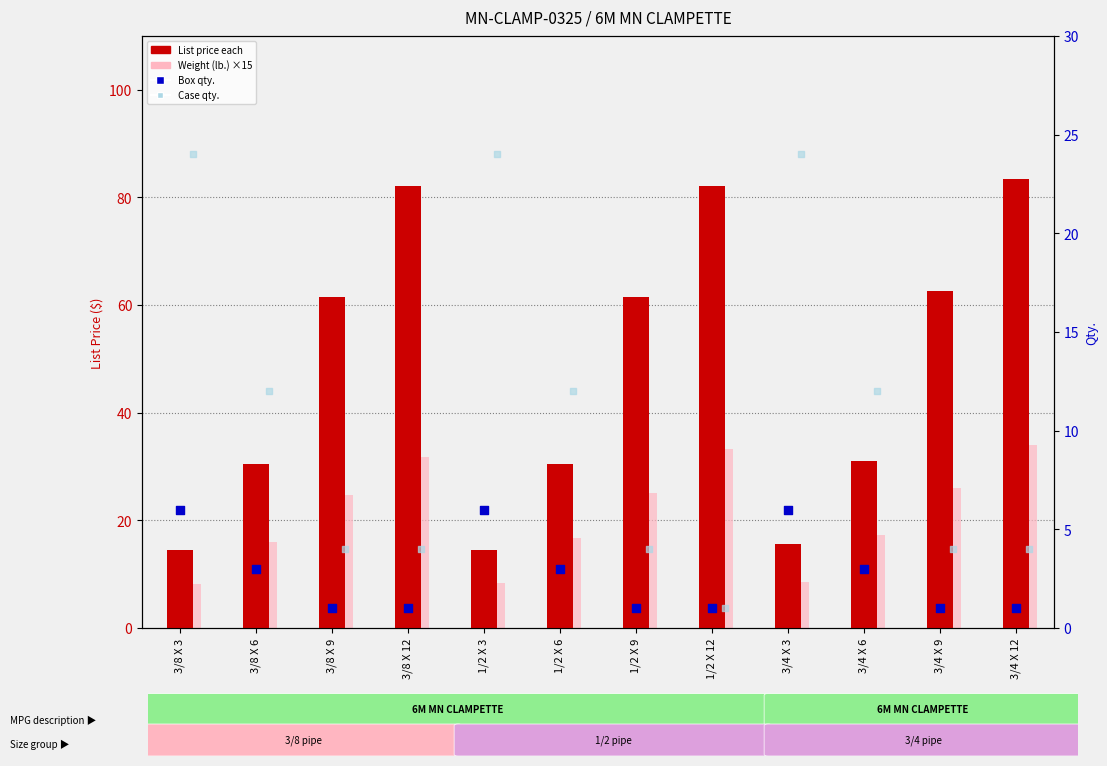

Is the value of List price each at 1/2 X 3 greater than the value of Box qty. at 1/2 X 9?

Yes